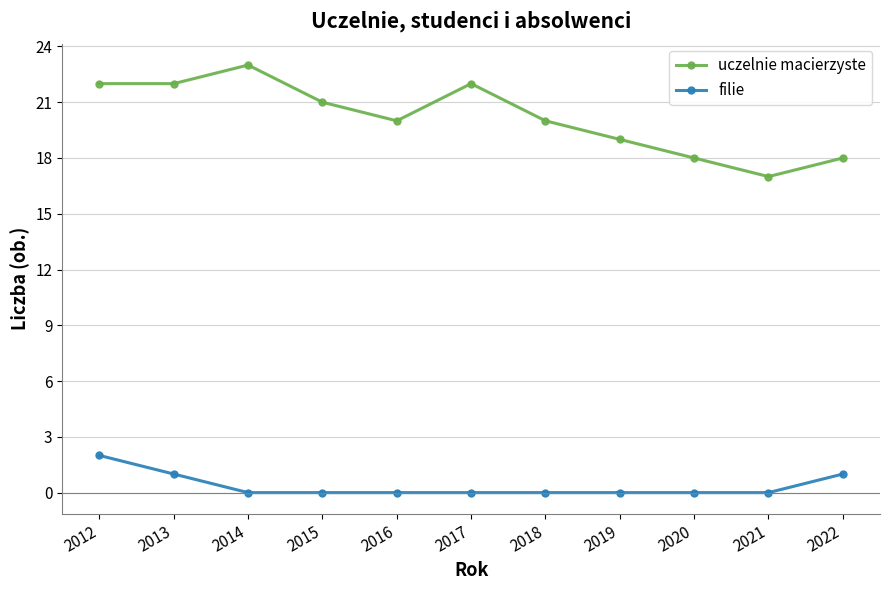

What is the approximate value of uczelnie macierzyste at 2018?

20